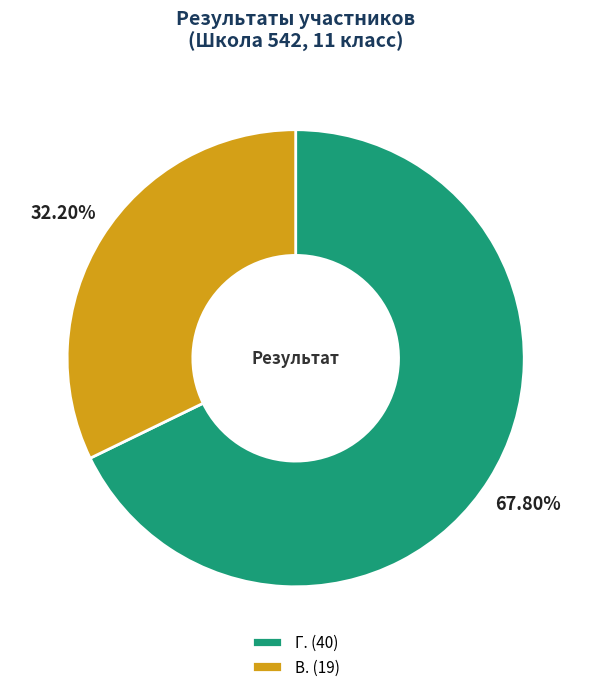

Which category has the biggest portion of the pie?

Г.